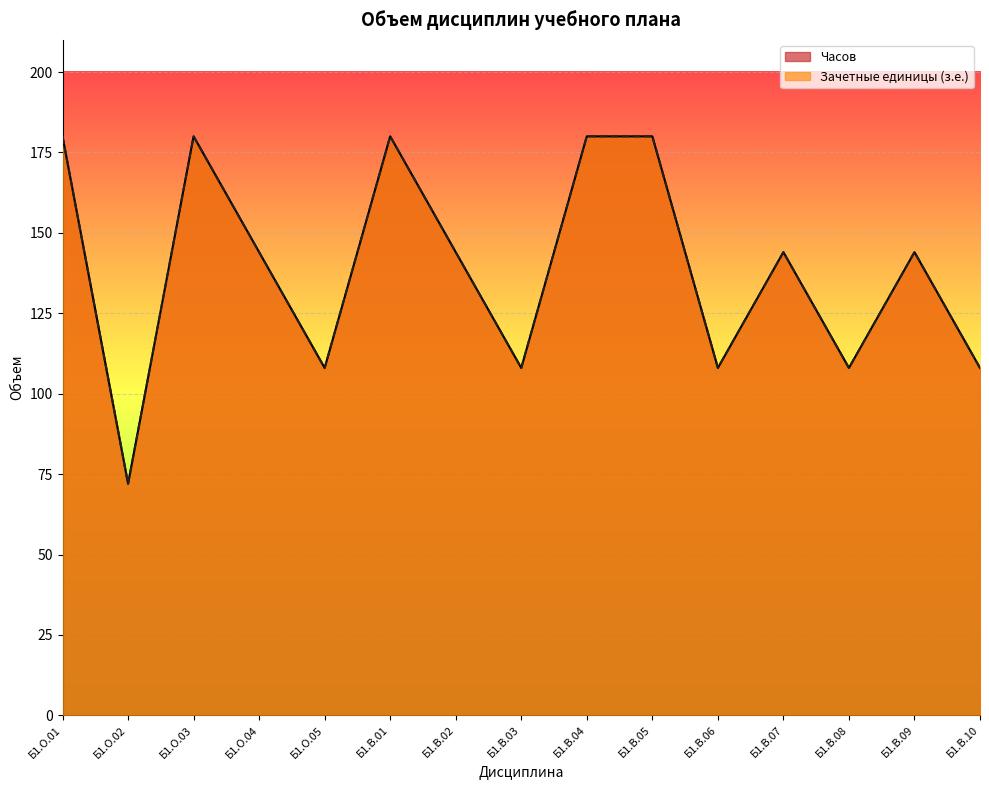

At how many categories does at least one series exceed 91?

14